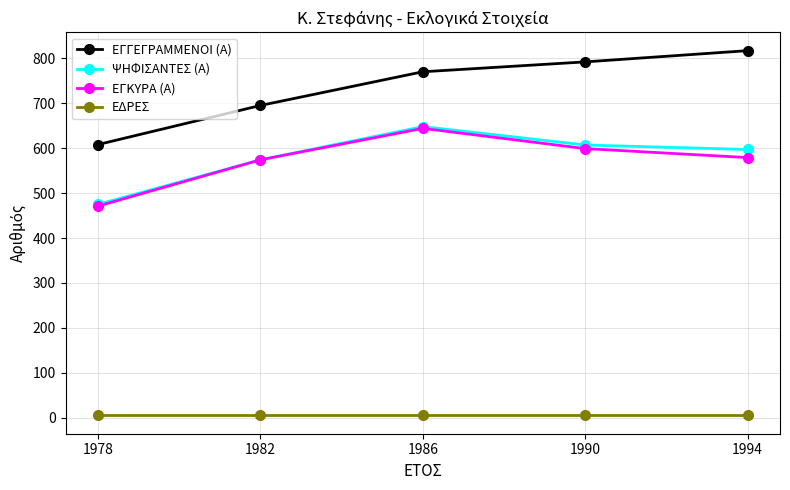

Which series changed the most between 1982 and 1986?

ΕΓΓΕΓΡΑΜΜΕΝΟΙ (Α)